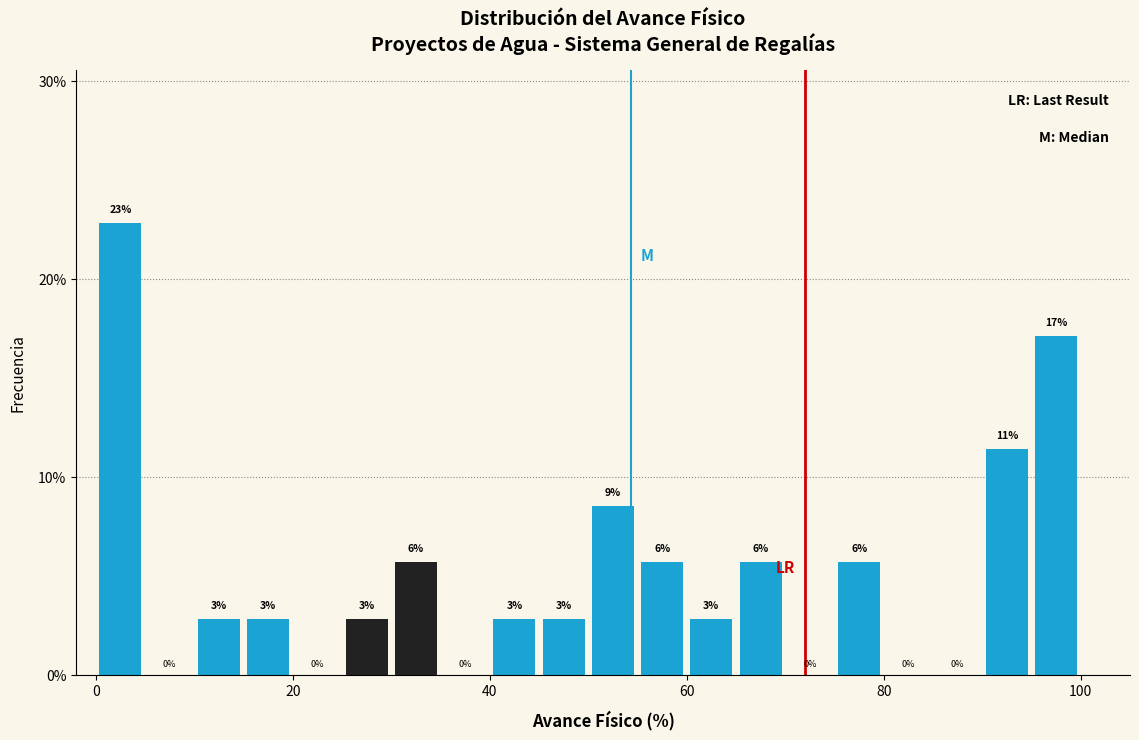

Around what value on the x-axis is the tallest bar? Give the approximate position of its centre, as read against the axis.

2